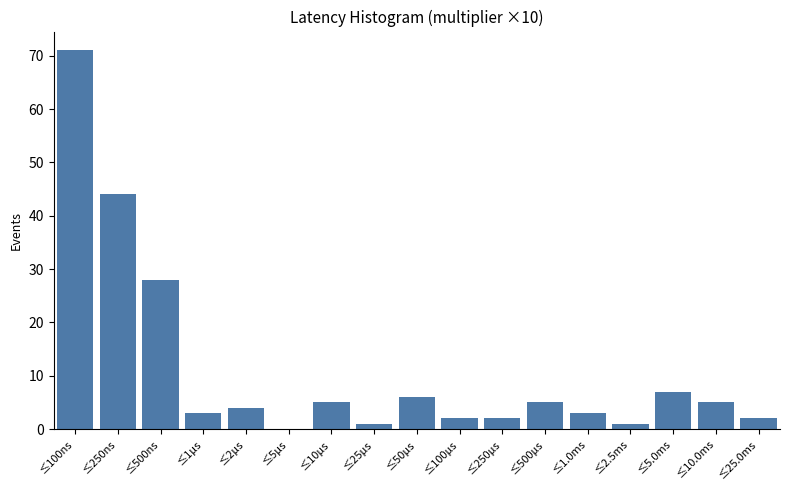

Reading left to right, transcribe all the data shown in this chart.

≤100ns=71	≤250ns=44	≤500ns=28	≤1μs=3	≤2μs=4	≤5μs=0	≤10μs=5	≤25μs=1	≤50μs=6	≤100μs=2	≤250μs=2	≤500μs=5	≤1.0ms=3	≤2.5ms=1	≤5.0ms=7	≤10.0ms=5	≤25.0ms=2